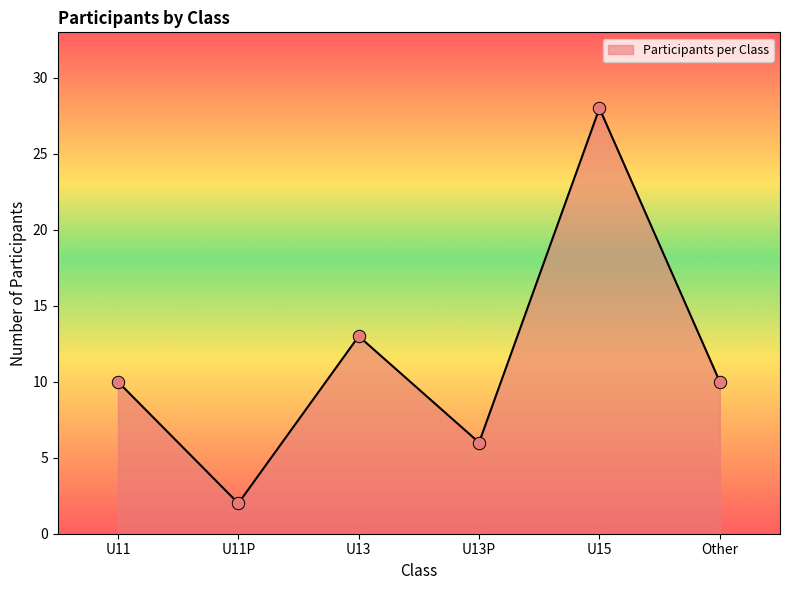

What is the ratio of the value at U11 to the value at U11P?

5.0